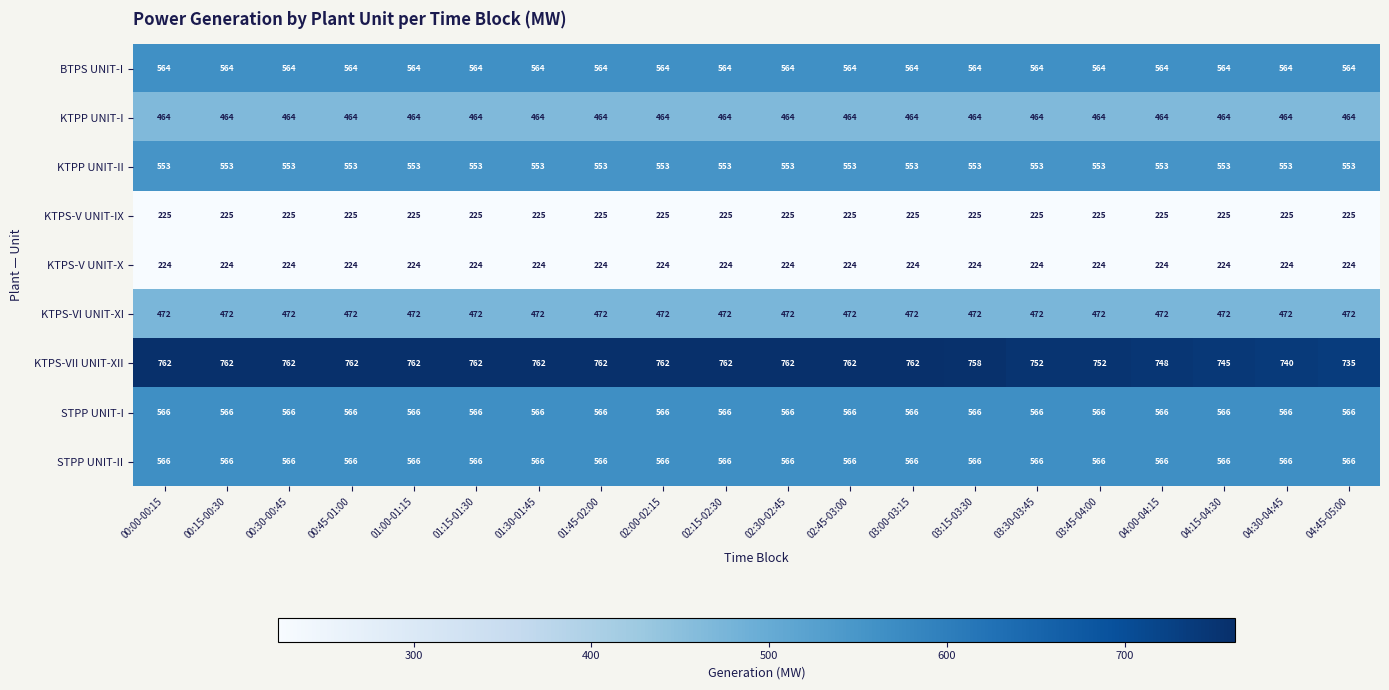

Which series has the widest spread of values?

KTPS-VII UNIT-XII